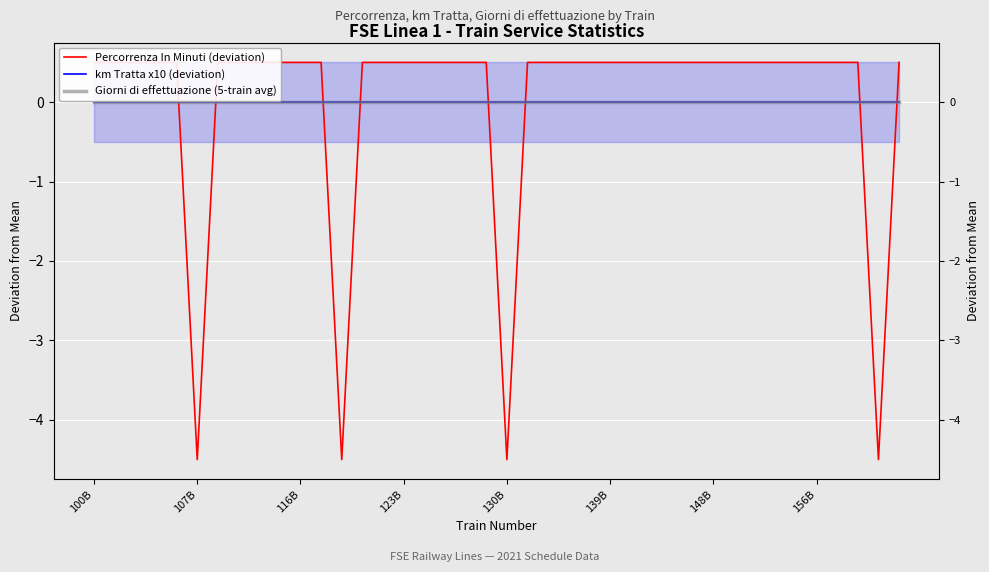

At which category is the sum across all series the highest?

100B